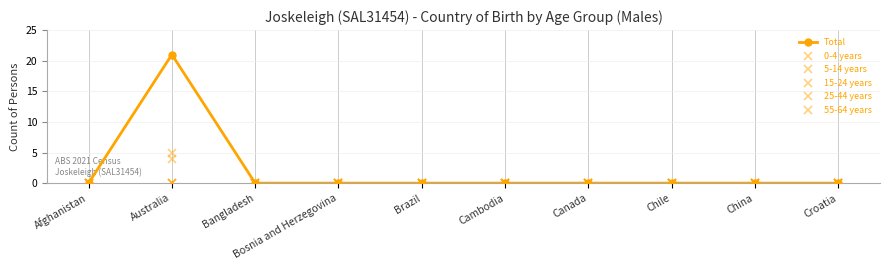

Which series has the largest range (max minus min)?

Total